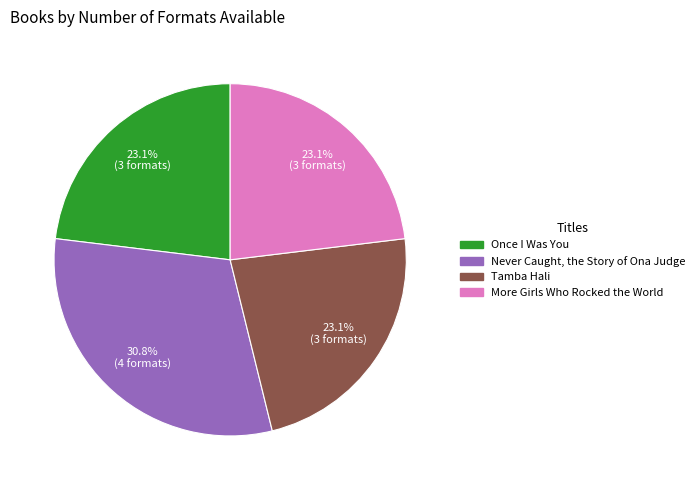

What is the total percentage of More Girls Who Rocked the World and Never Caught, the Story of Ona Judge?

53.8%